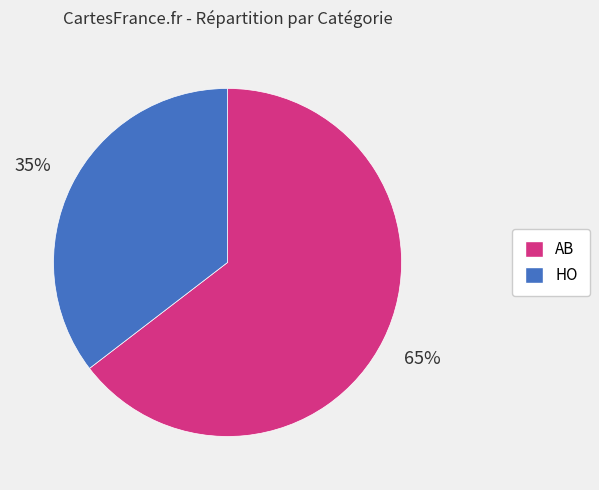

To the nearest percent, what is the average slice percentage?

50%